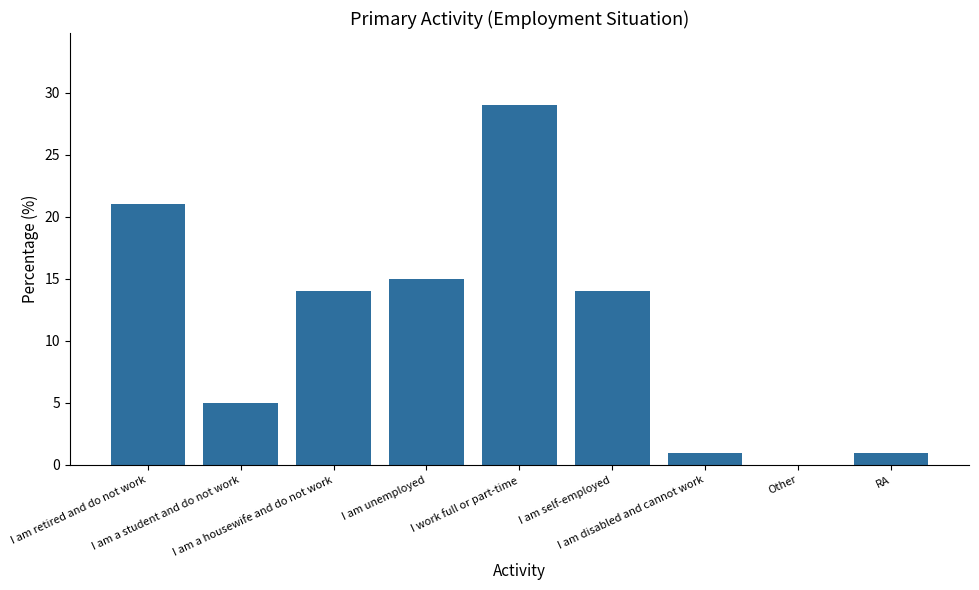

What is the sum of all values?

100